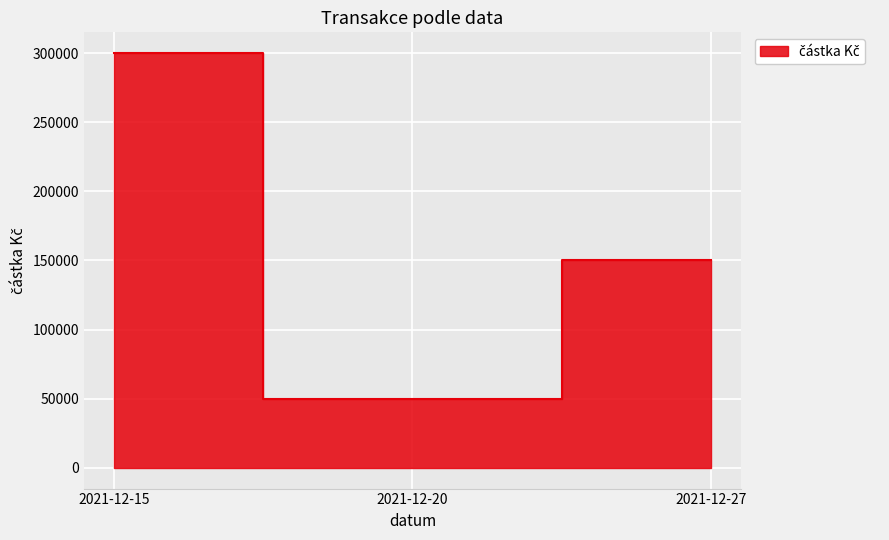

What is the value of the 3rd point from the left?

150000